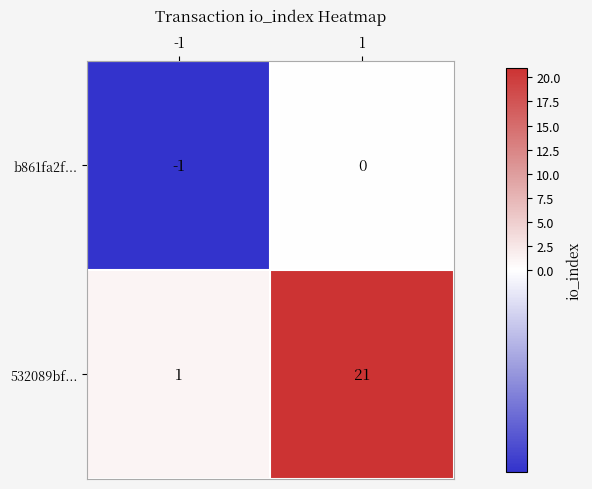

Rank the series at -1 from highest to lowest value.

532089bf..., b861fa2f...